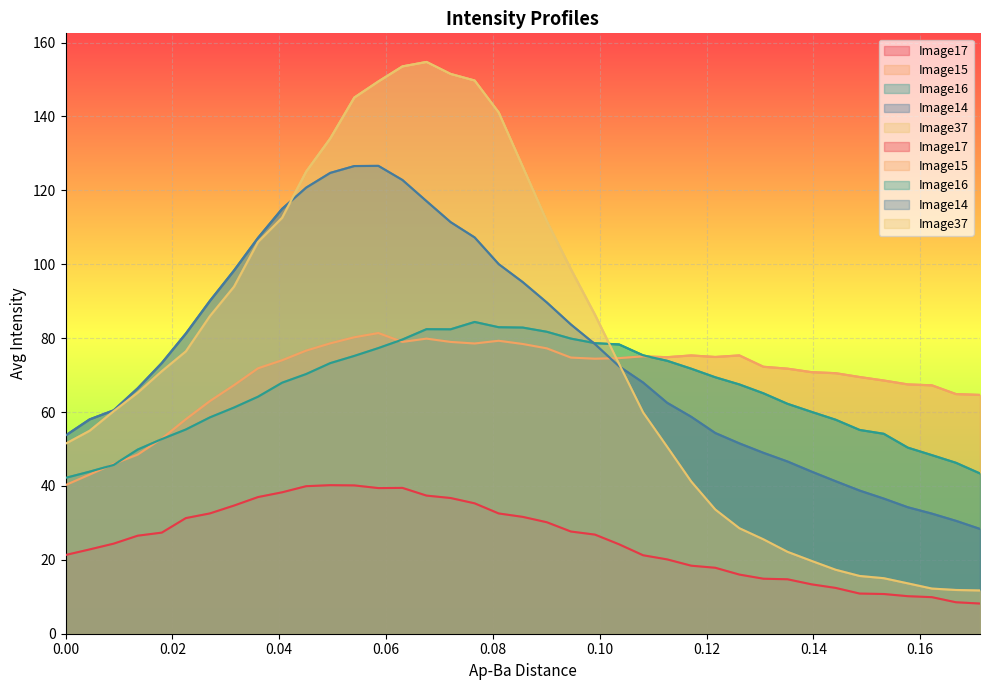

How many data points in Image17 are less than 26?

19